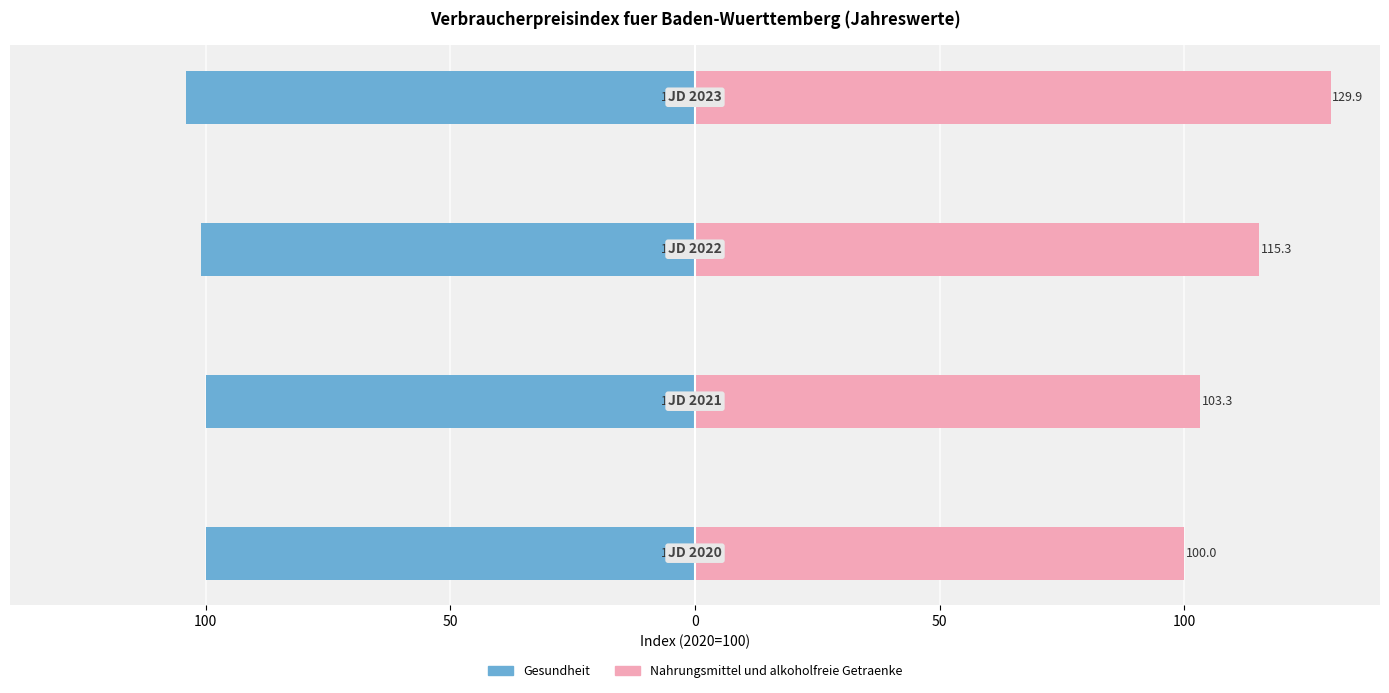

What is the lowest value of the Nahrungsmittel und alkoholfreie Getraenke series?

100.0